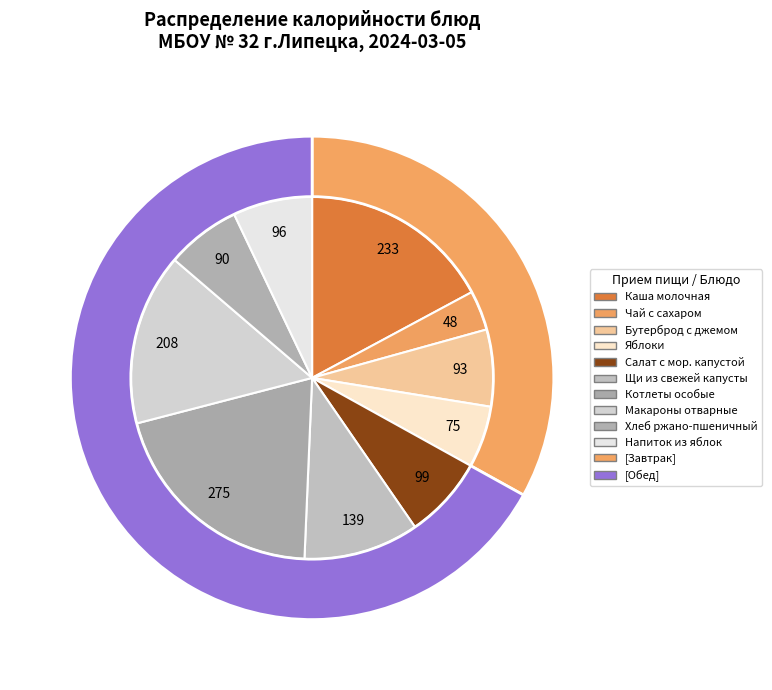

What is the smallest slice in the pie chart?

Чай с сахаром